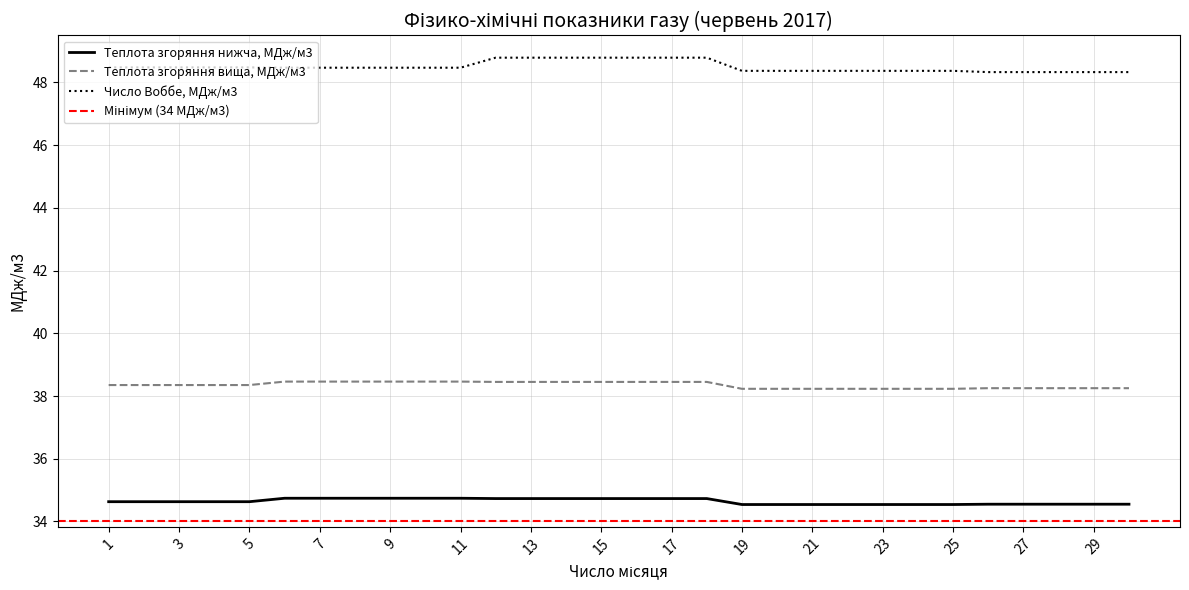

What is the average value of the Теплота згоряння вища, МДж/м3 series?

38.4